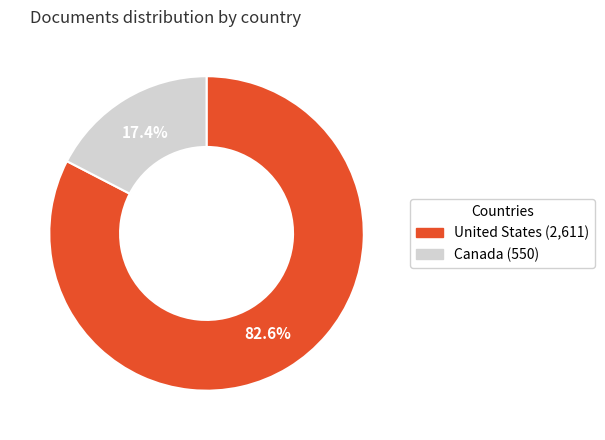

Approximately how many times larger is the value at United States compared to Canada?

4.7